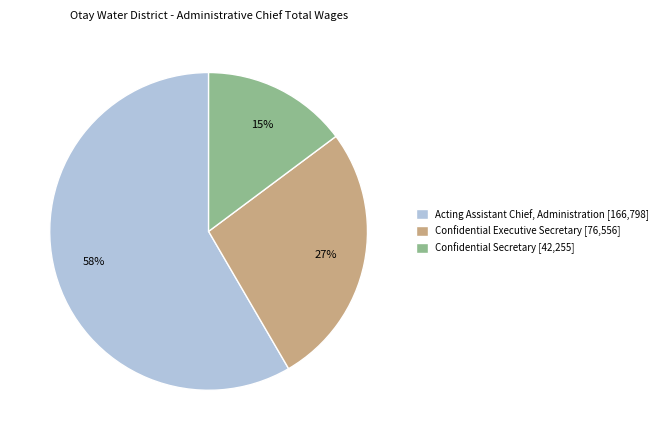

What percentage is the Confidential Secretary slice, to the nearest percent?

15%